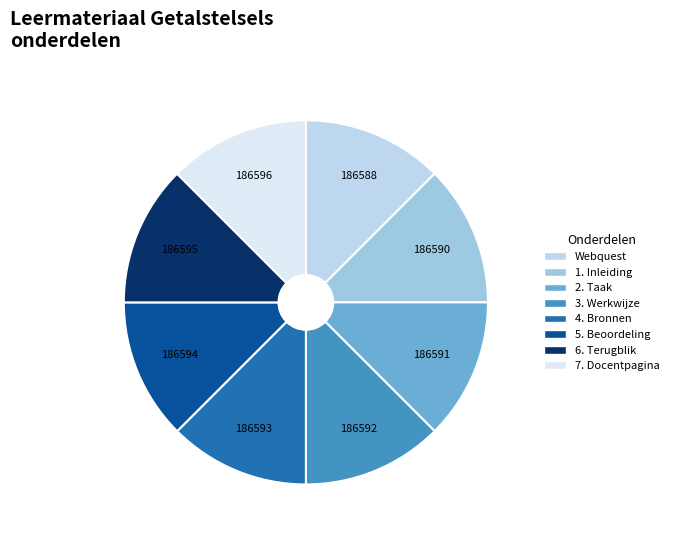

What is the smallest slice in the pie chart?

Webquest